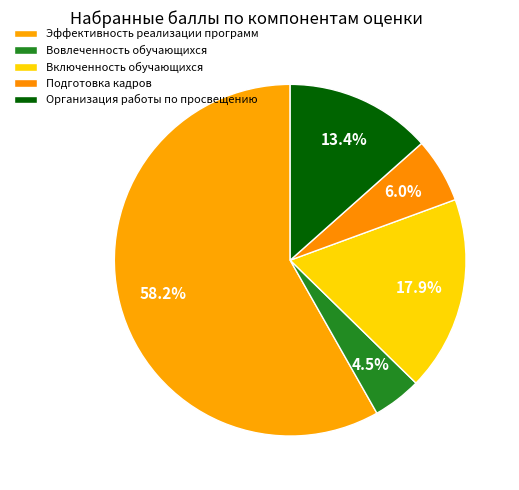

Is it true that Подготовка кадров is 18% of the pie?

False